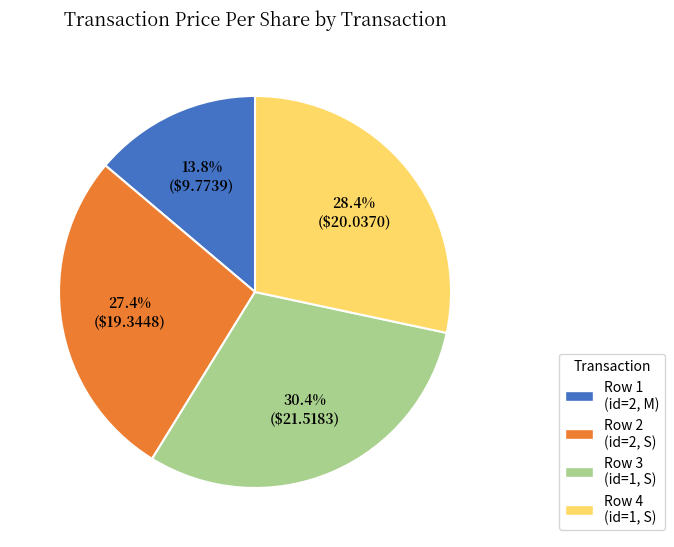

Is there any slice that represents more than half of the pie?

No